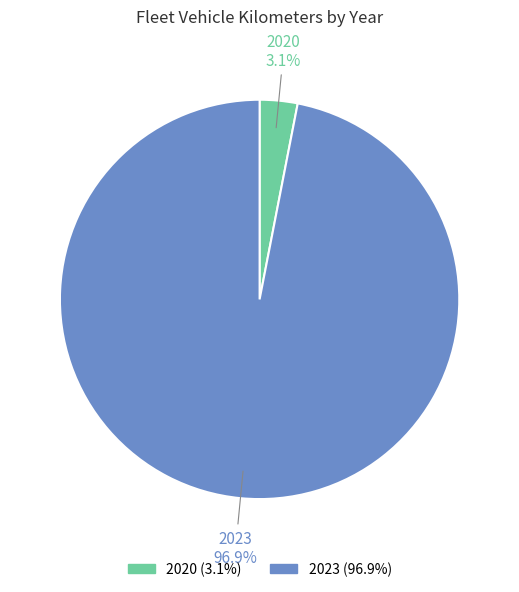

Is there any slice that represents more than half of the pie?

Yes